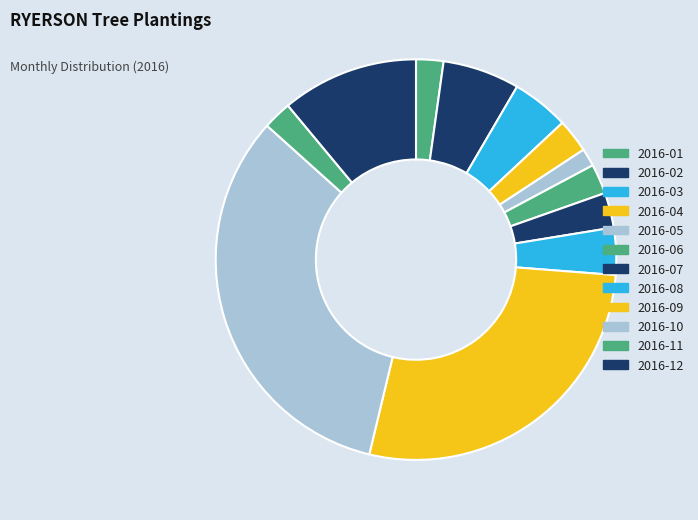

Combined, do 2016-06 and 2016-12 account for over 50%?

No